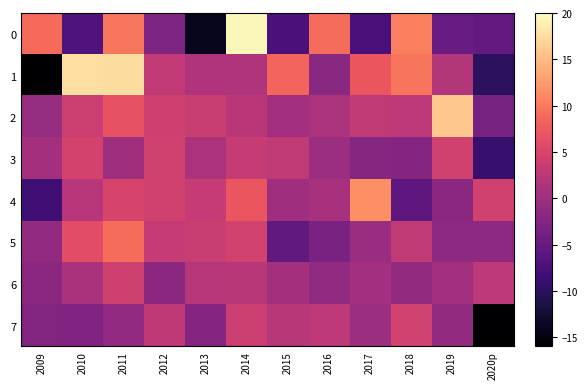

Which series changed the most between 2011 and 2019?

1